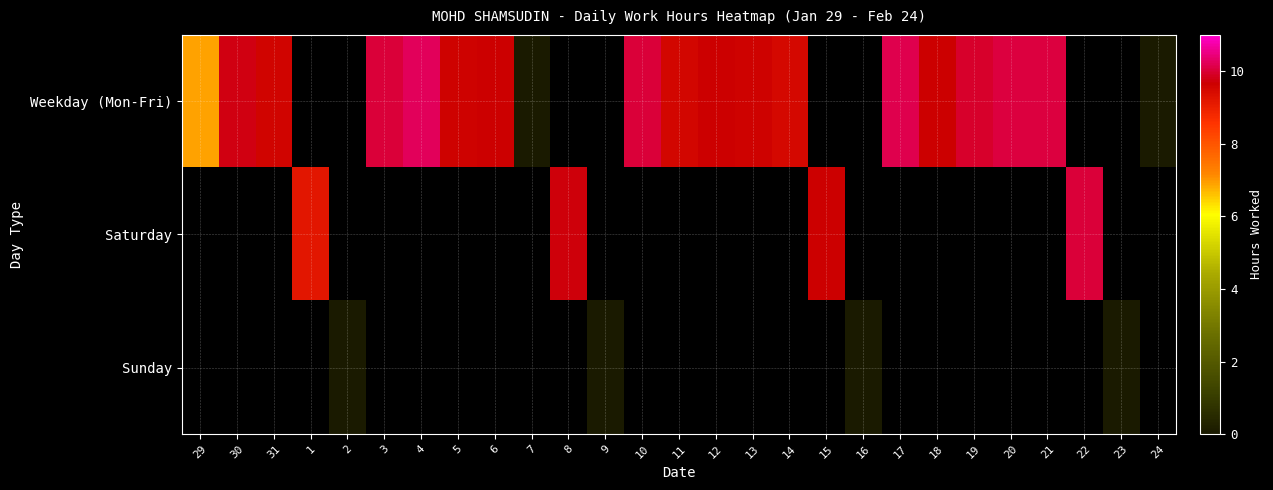

How many values in Saturday are above zero?

4